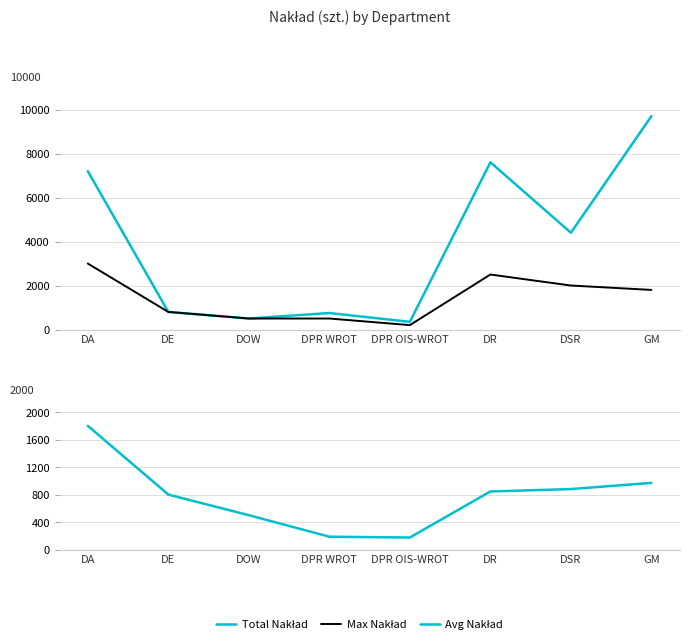

What is the sum of all Total Nakład values?

31303